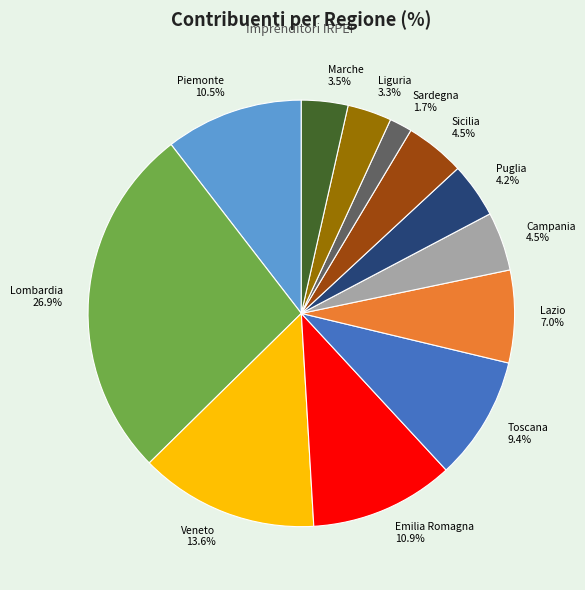

Which category has the smallest portion of the pie?

Sardegna